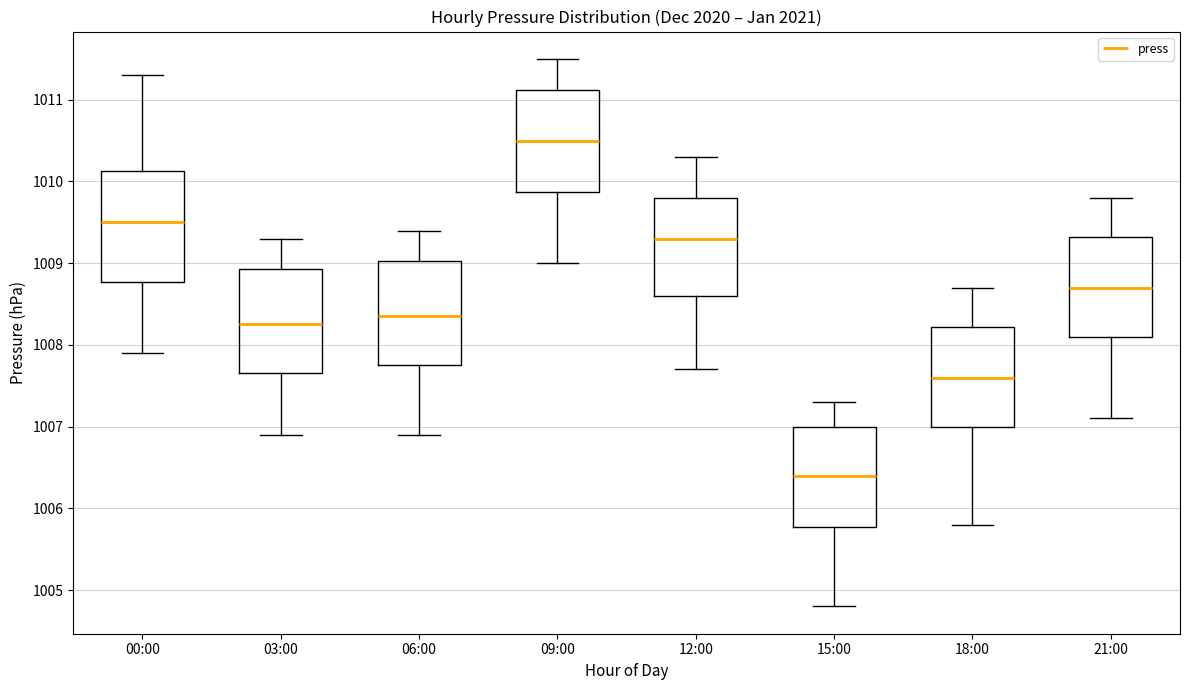

Which box has the lowest median line?

15:00